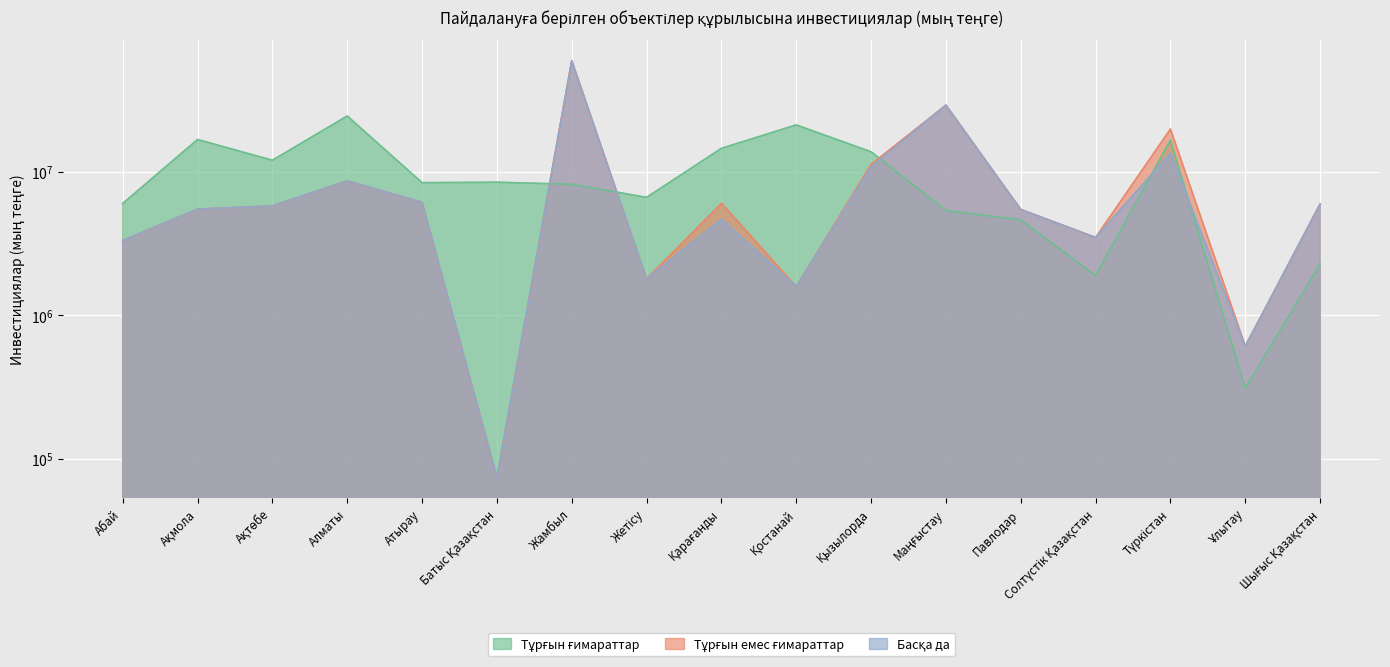

What is the maximum value shown in the chart?

59587437